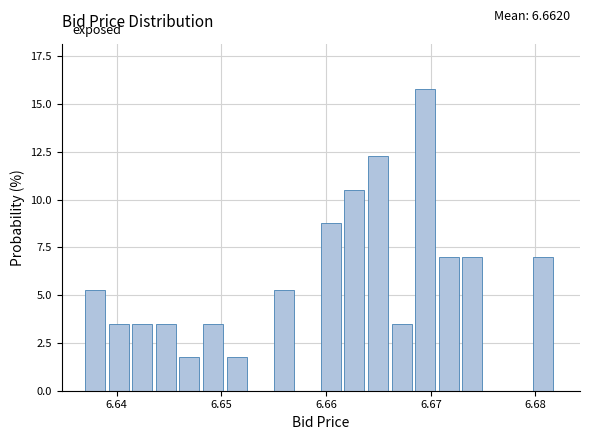

Around what value on the x-axis is the tallest bar? Give the approximate position of its centre, as read against the axis.

6.669